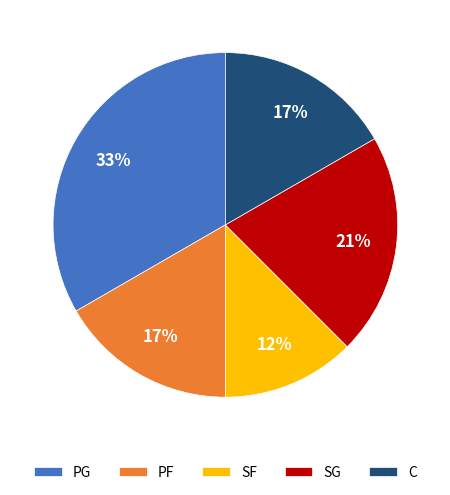

To the nearest percent, what is the average slice percentage?

20%